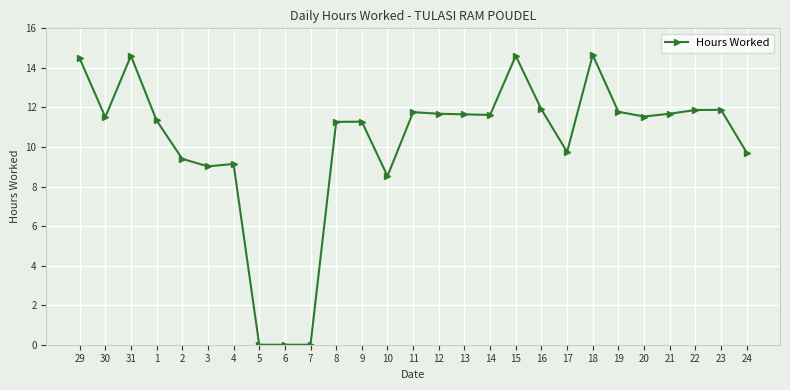

What is the greatest value displayed?

14.7